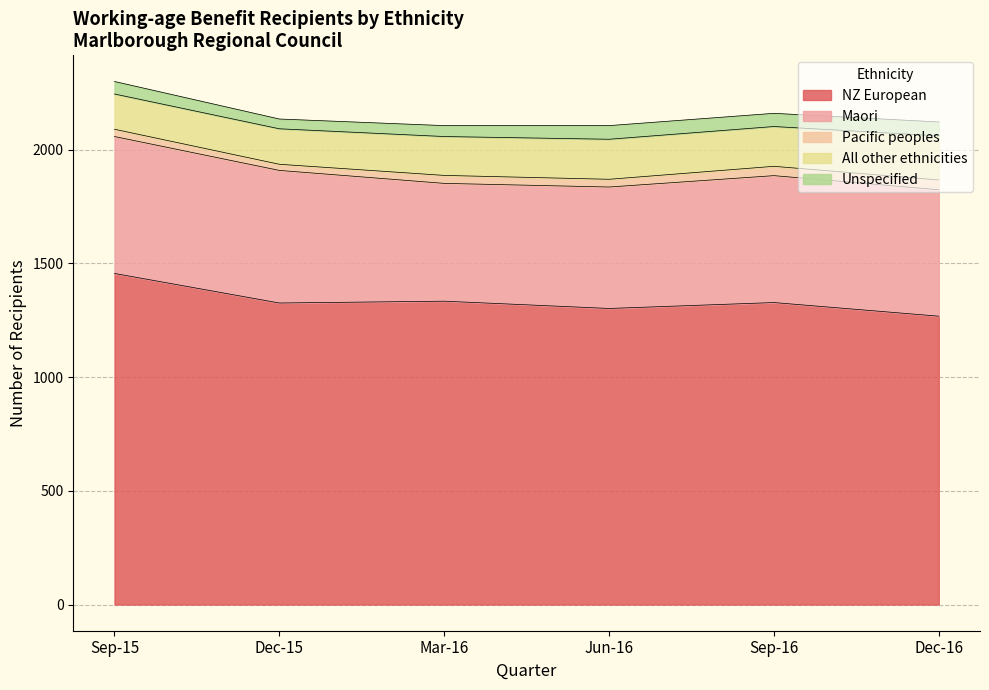

What position from the left is Mar-16?

3